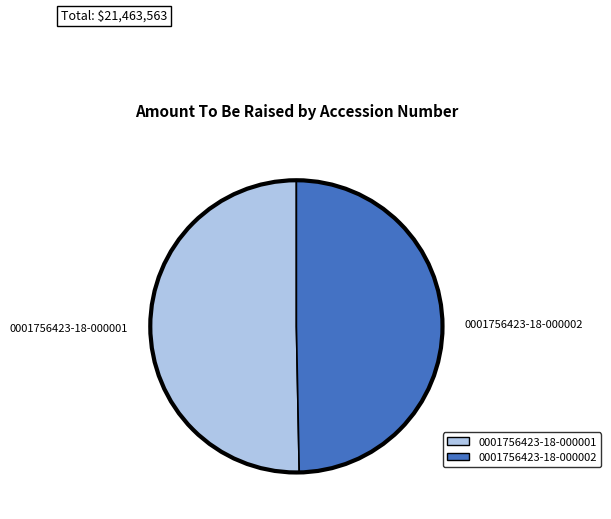

Is it true that 0001756423-18-000002 is 50% of the pie?

True